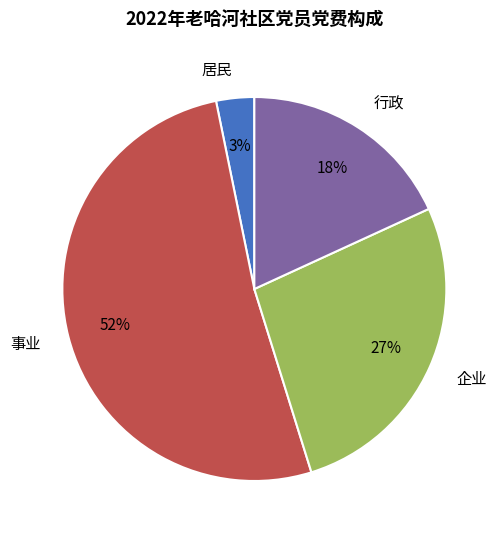

What is the ratio of the value at 企业 to the value at 行政?

1.5